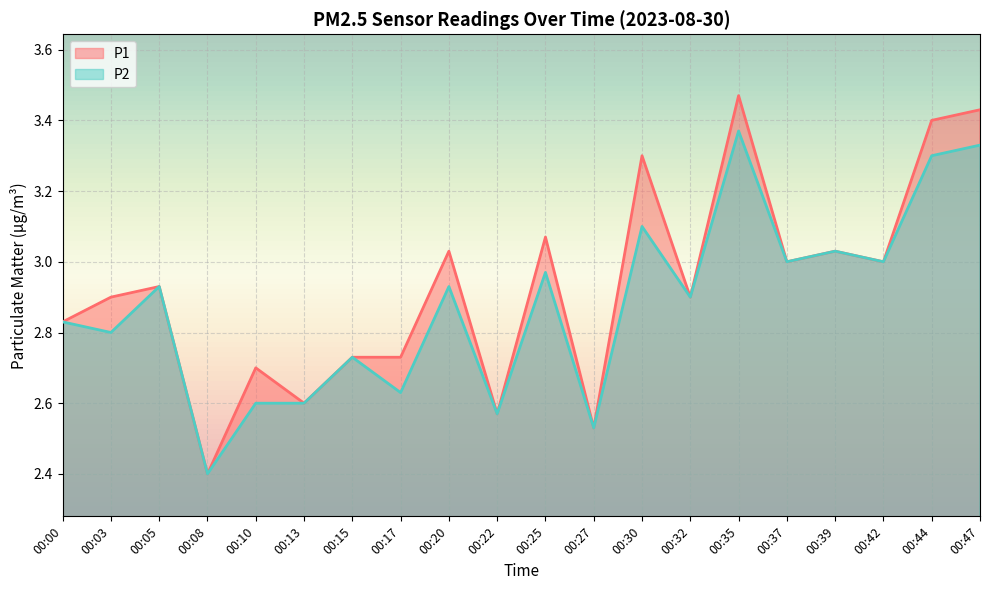

What is the value of the P1 point at the 7th from the left?

2.7